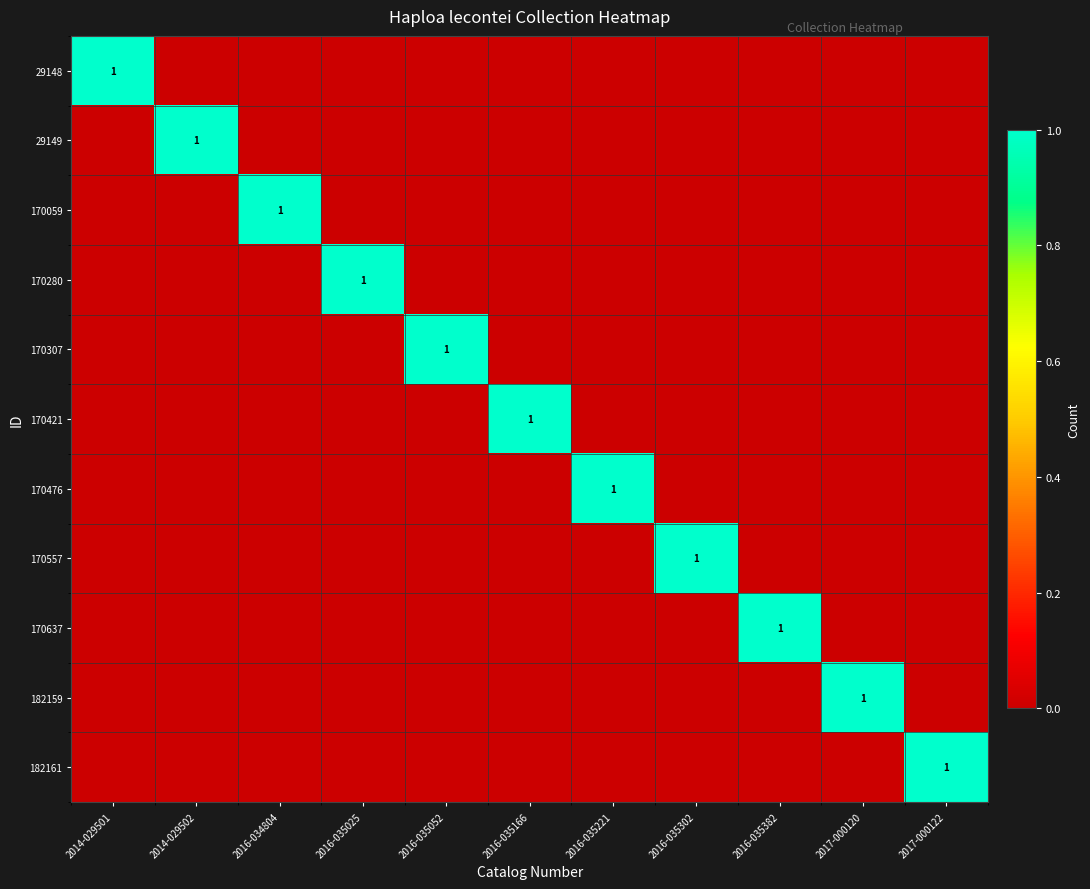

How many data points in 29149 are above 0?

1